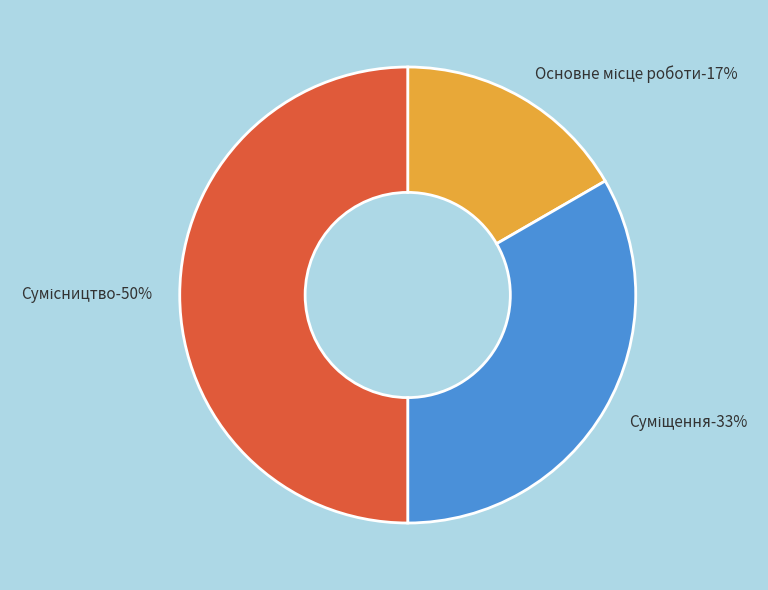

What percentage is NOT represented by Основне місце роботи?

83.3%